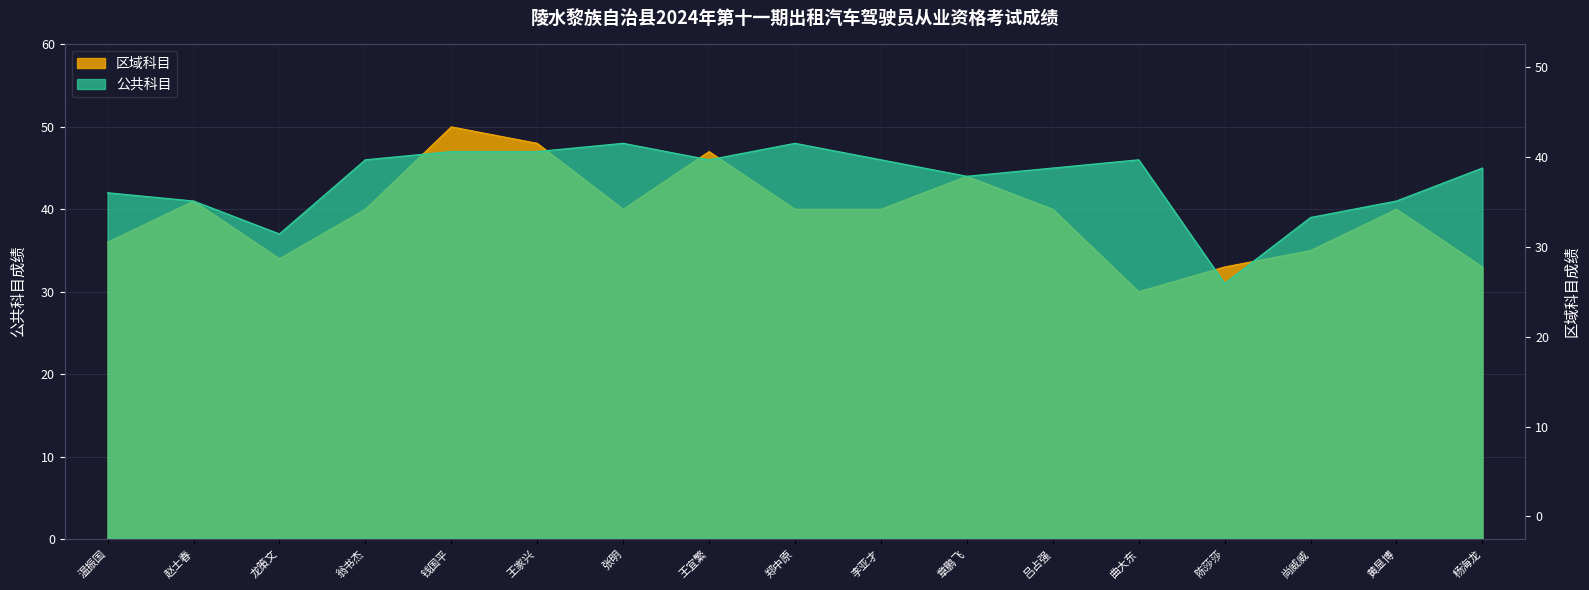

In 公共科目, how many points are lower than both neighbors (excluding endpoints)?

4